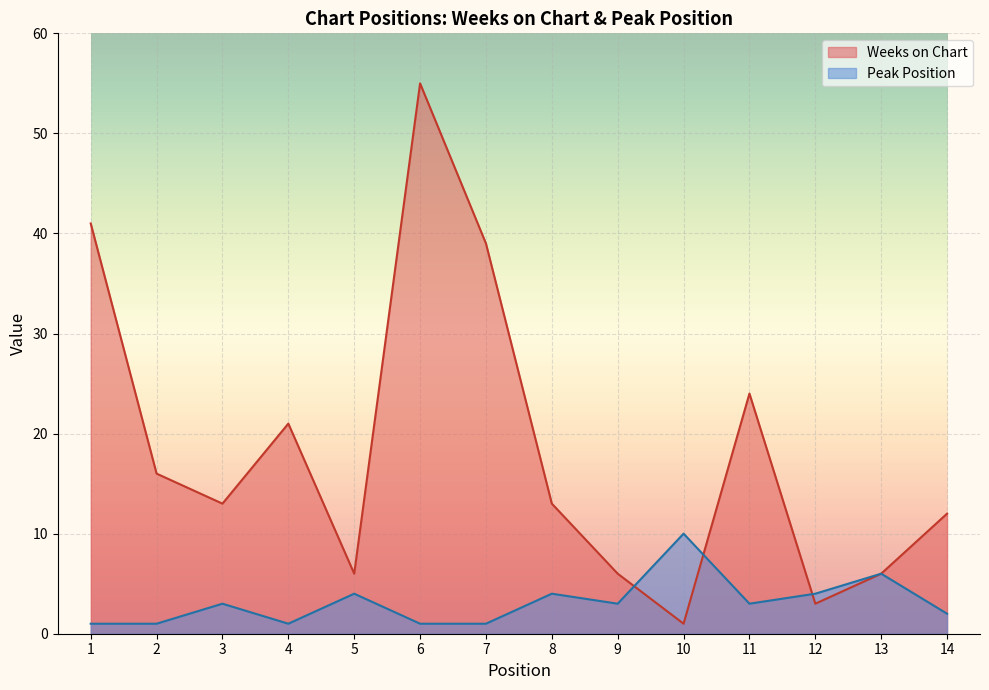

Which series ends up on top after the final intersection of Weeks on Chart and Peak Position?

Peak Position